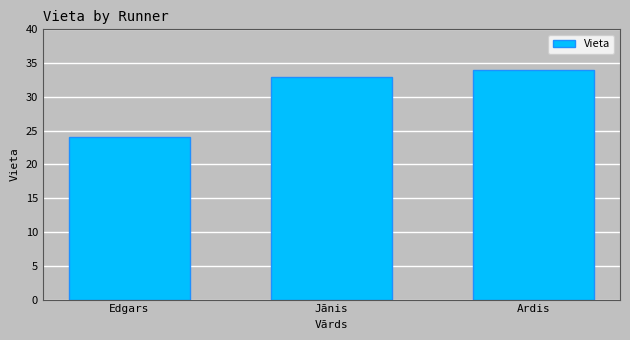

How many data points does each series have?

3